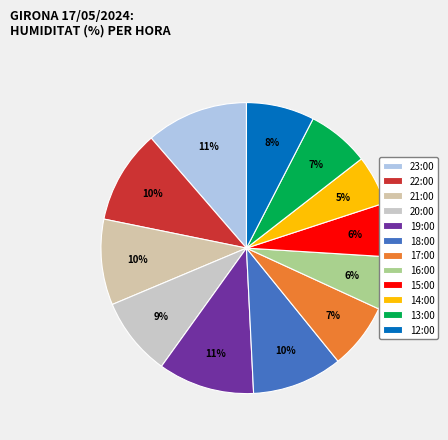

Is it true that 15:00 is 16% of the pie?

False